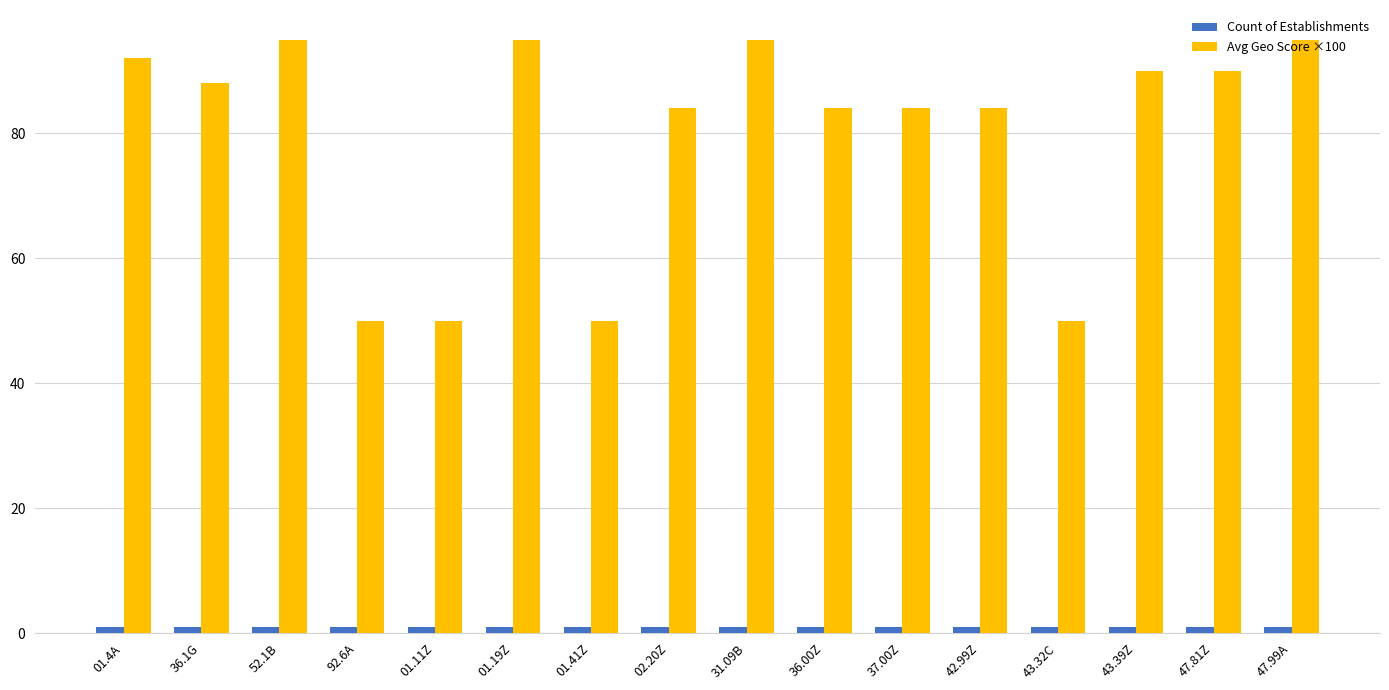

How many bars are there in total?

32